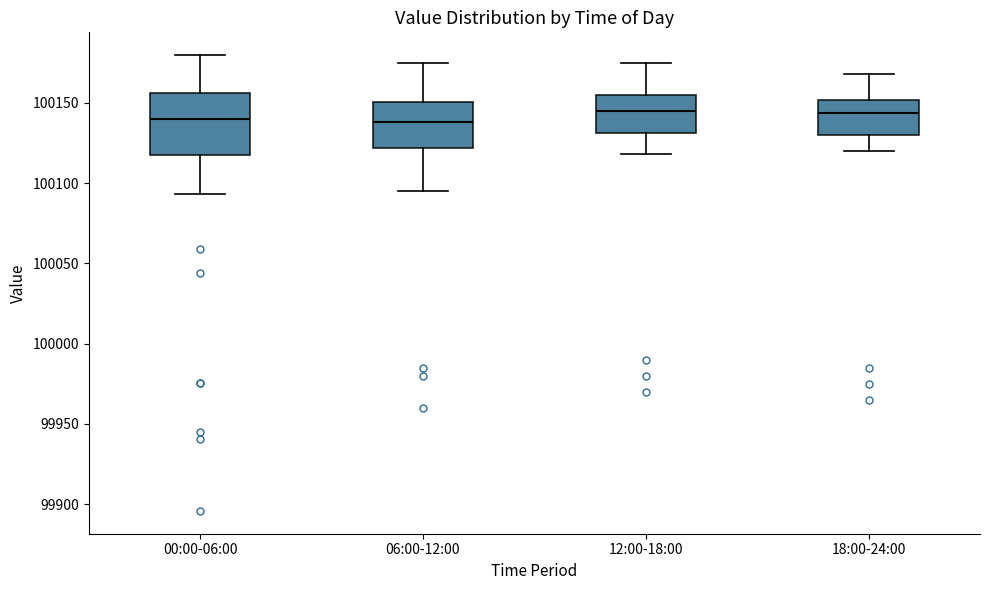

Which box is the tallest, from its lower edge to its upper edge?

00:00-06:00